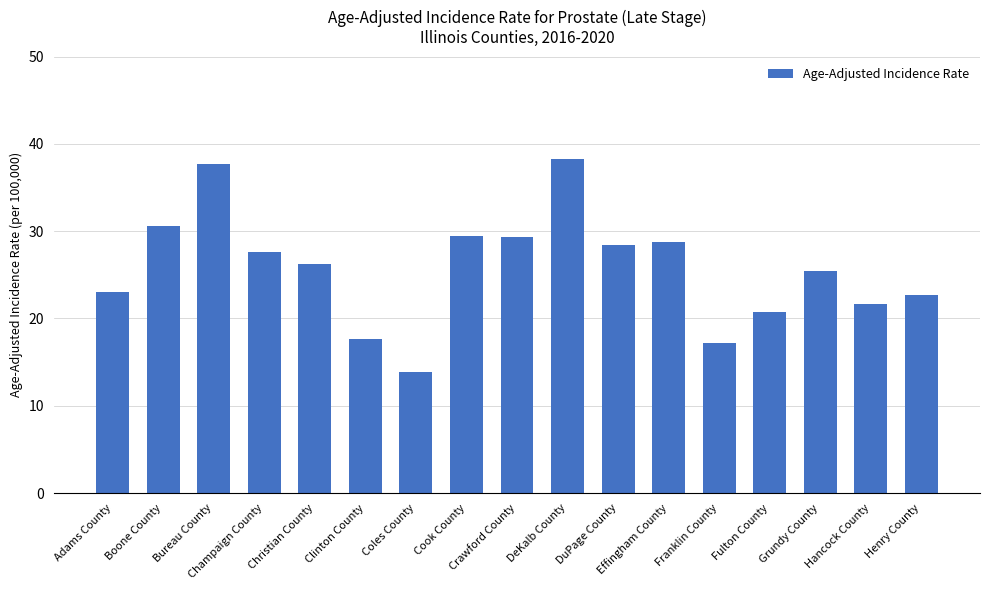

Where does the data first go above 26?

Boone County